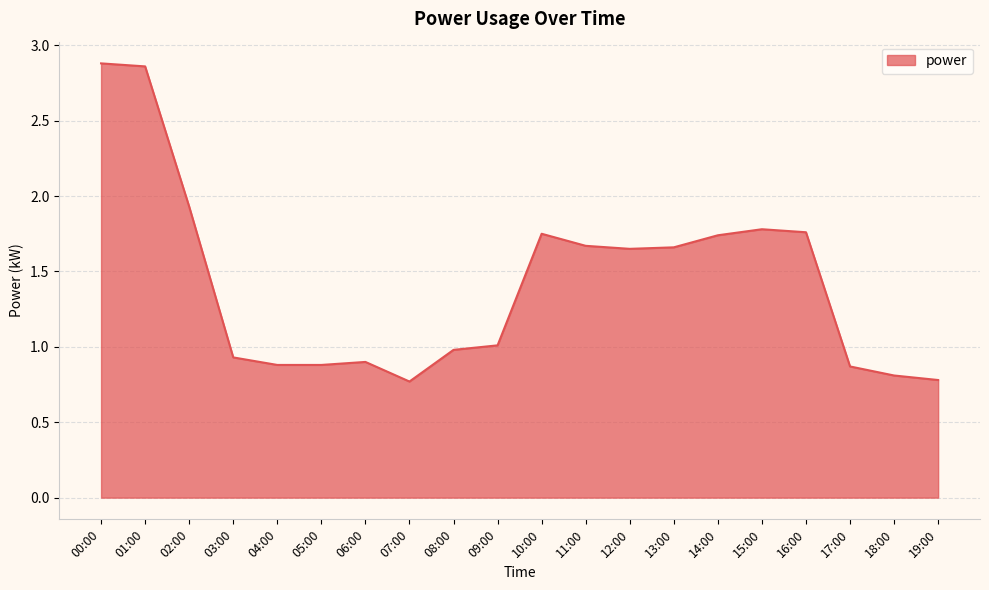

How many lines are shown in the chart?

1